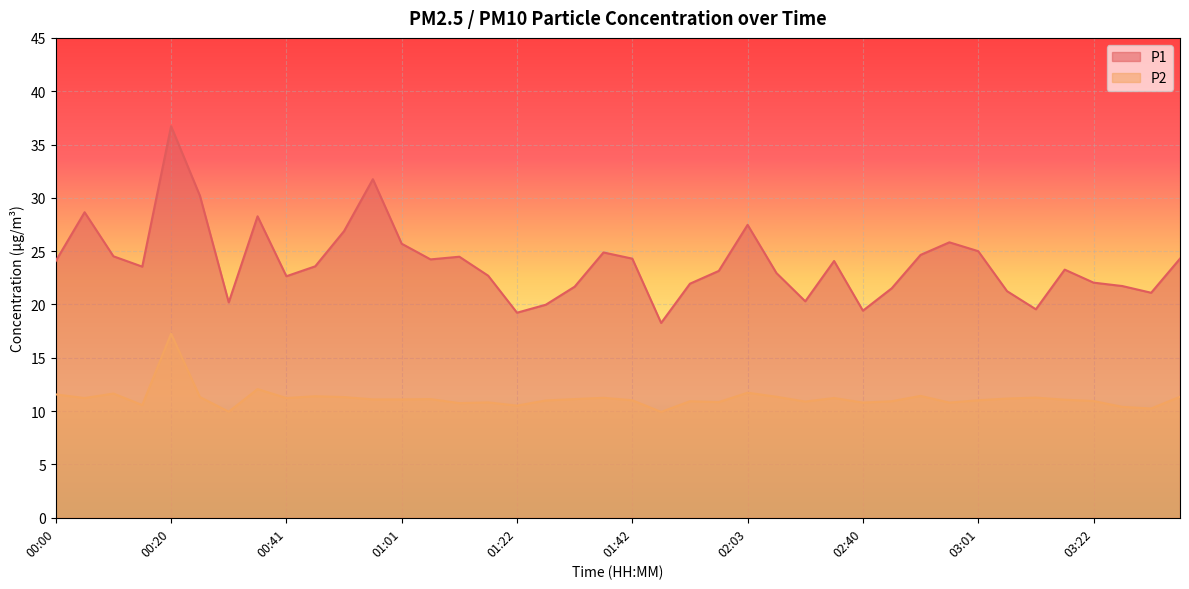

True or false: P2 and P1 intersect in this chart.

False